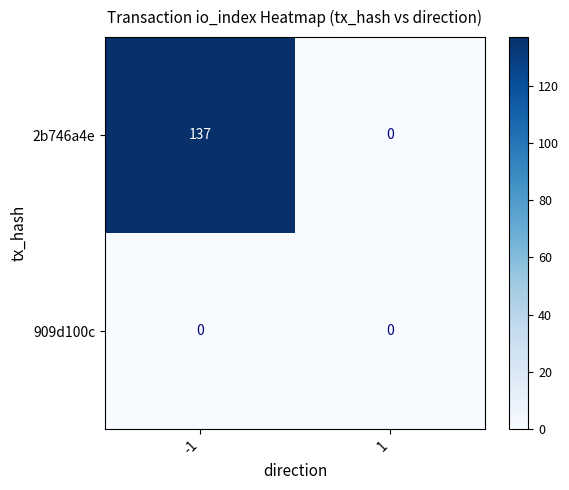

Which series has the largest total across all categories?

2b746a4e